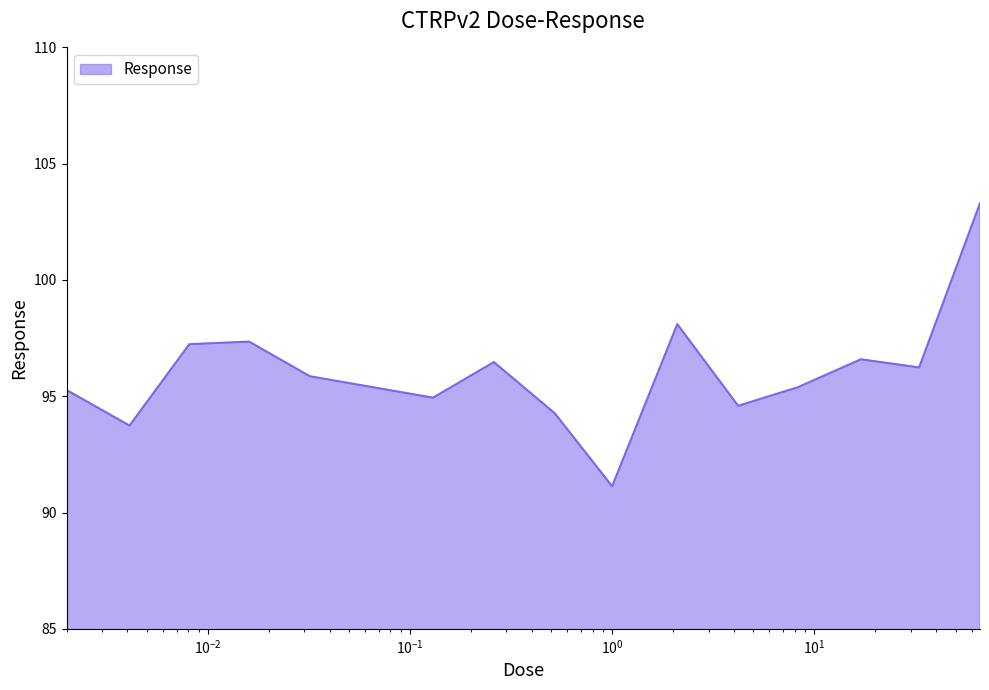

What is the greatest value displayed?

103.3